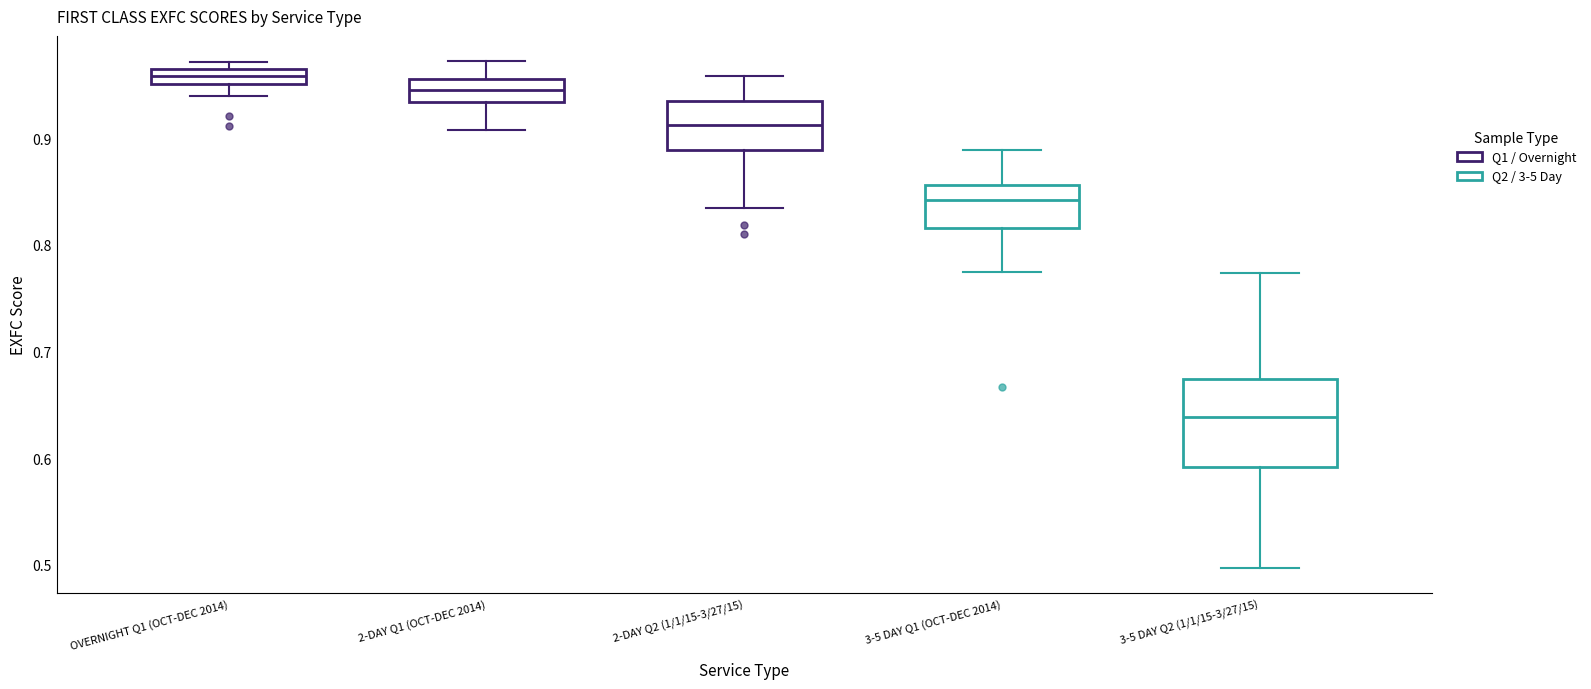

Which box has the lowest median line?

3-5 DAY Q2 (1/1/15-3/27/15)